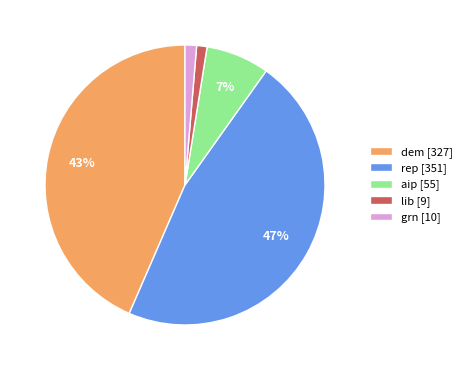

To the nearest percent, what is the combined percentage of dem and aip?

51%